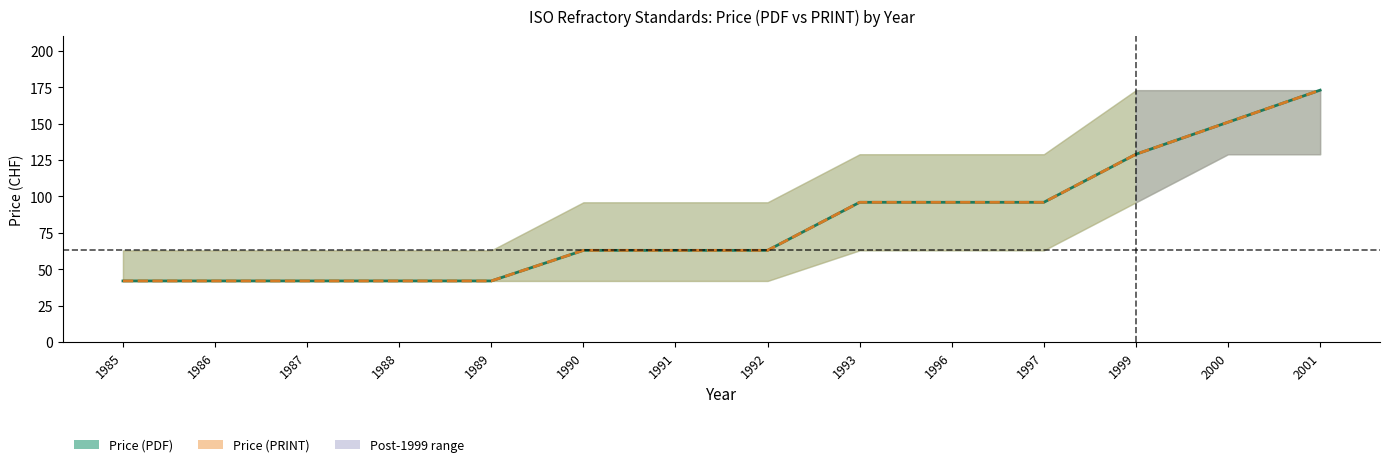

How many values in the Price (PRINT) series exceed 63?

6